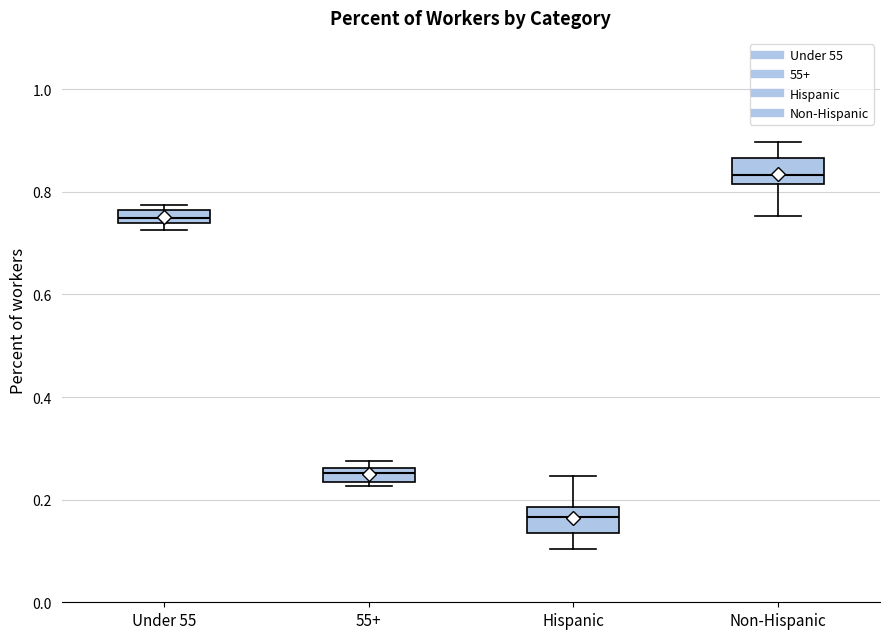

Which box's median line is the highest?

Non-Hispanic